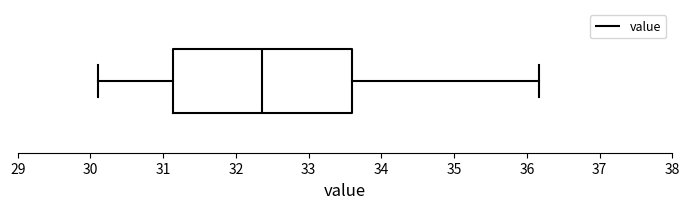

Transcribe this box plot: give where the median line is, the range the box spans, and where the two whiskers end, as read against the x-axis. The values are not printed on the chart, so give them approximately, as read against the axis.

median 32.4, box 31.1 to 33.6, whiskers 30.1 to 36.2